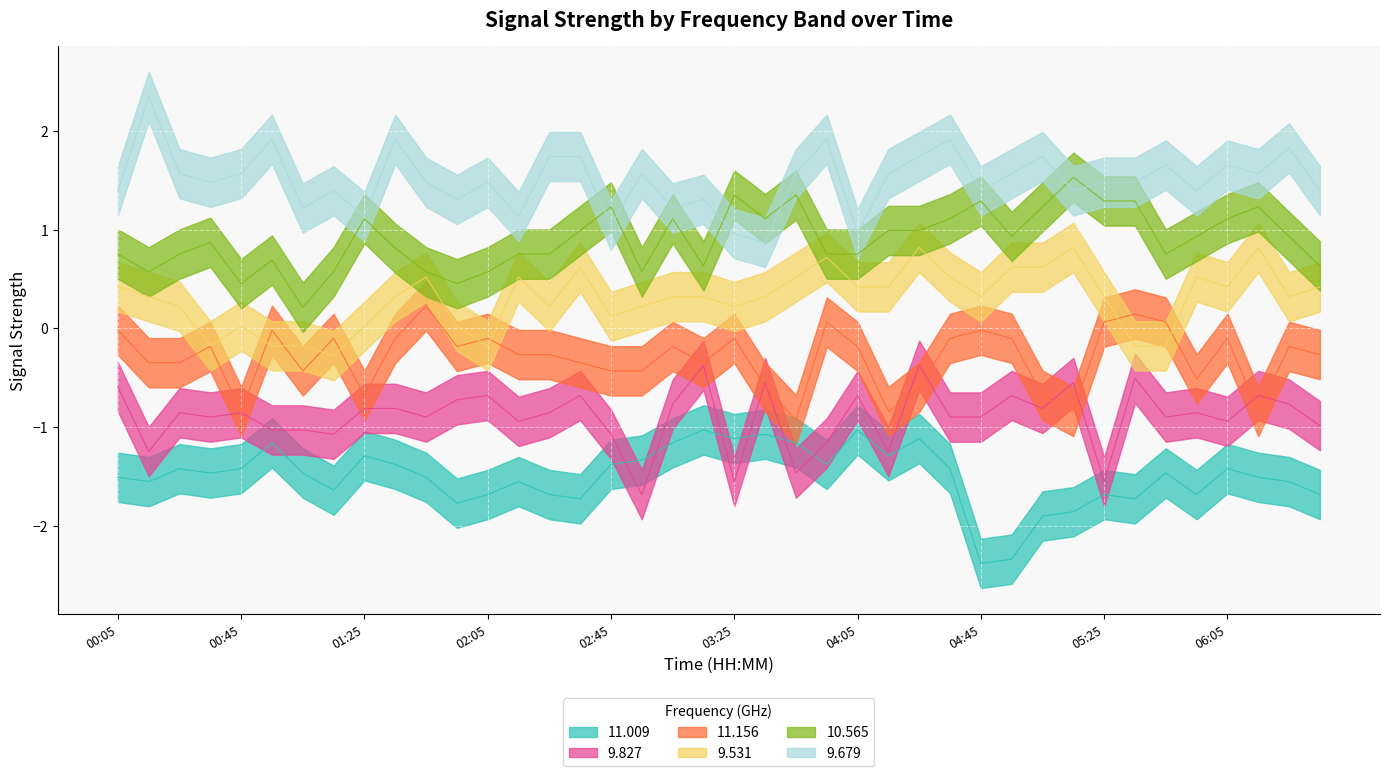

True or false:   9.679 has a value of 0.9 at 04:55.

False